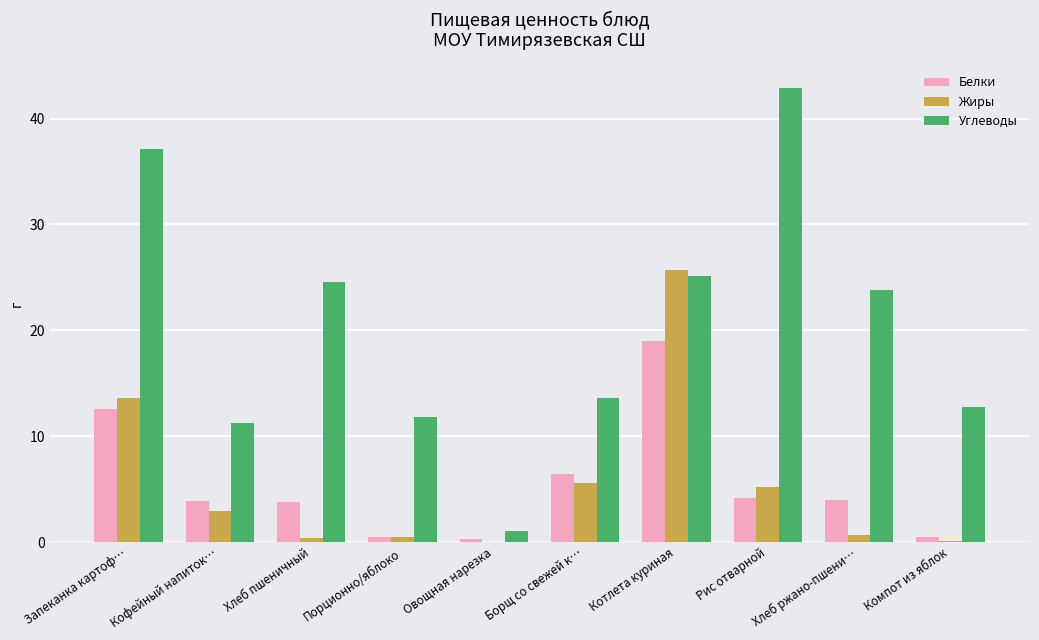

How many distinct data groups are displayed?

3